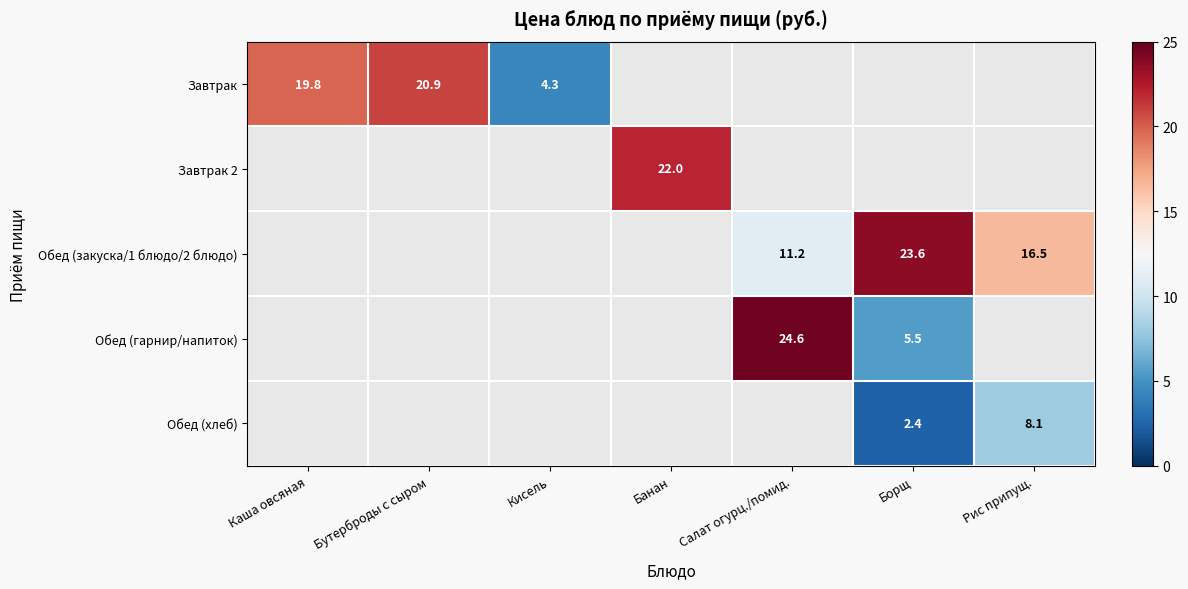

Rank the categories by Обед (закуска/1 блюдо/2 блюдо) value from highest to lowest.

Каша овсяная, Бутерброды с сыром, Кисель, Банан, Борщ, Рис припущ., Салат огурц./помид.